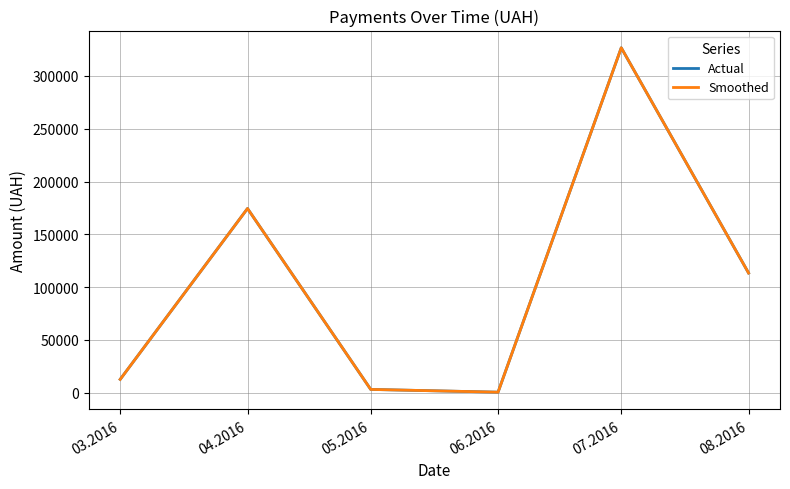

Reading left to right, what are all the values shown in this chart?

Actual: 03.2016=12746.9	04.2016=174434.8	05.2016=3225.4	06.2016=600.0	07.2016=326572.3	08.2016=113398.5
Smoothed: 03.2016=12746.9	04.2016=174434.8	05.2016=3225.4	06.2016=600.0	07.2016=326572.3	08.2016=113398.5